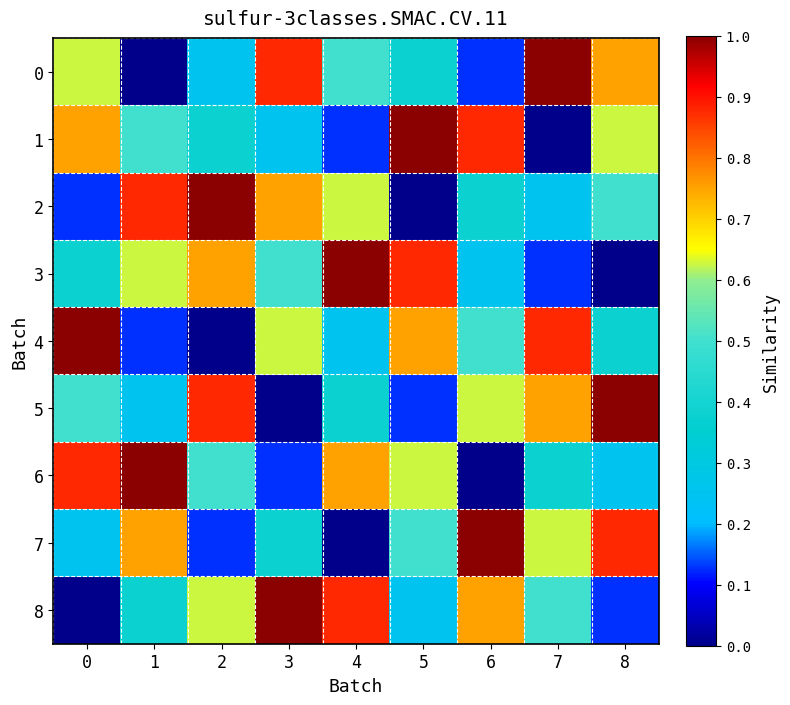

What is the total value across all series at 5?

4.5